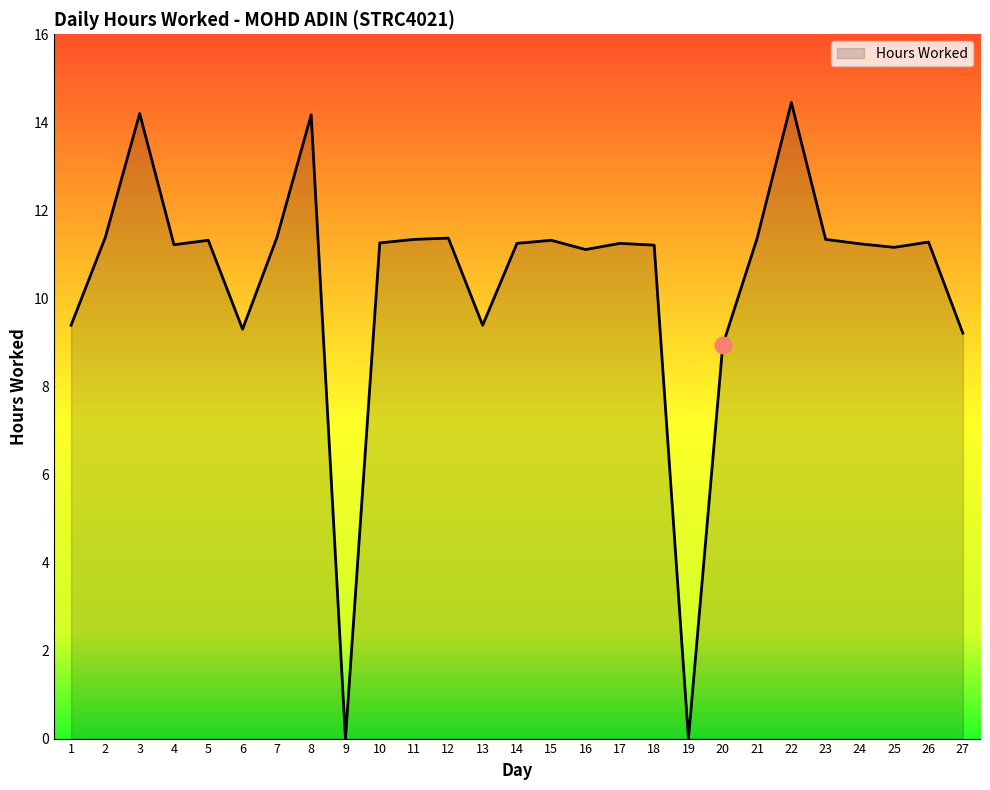

The chart shows a value of 4.6 at 16. True or false?

False